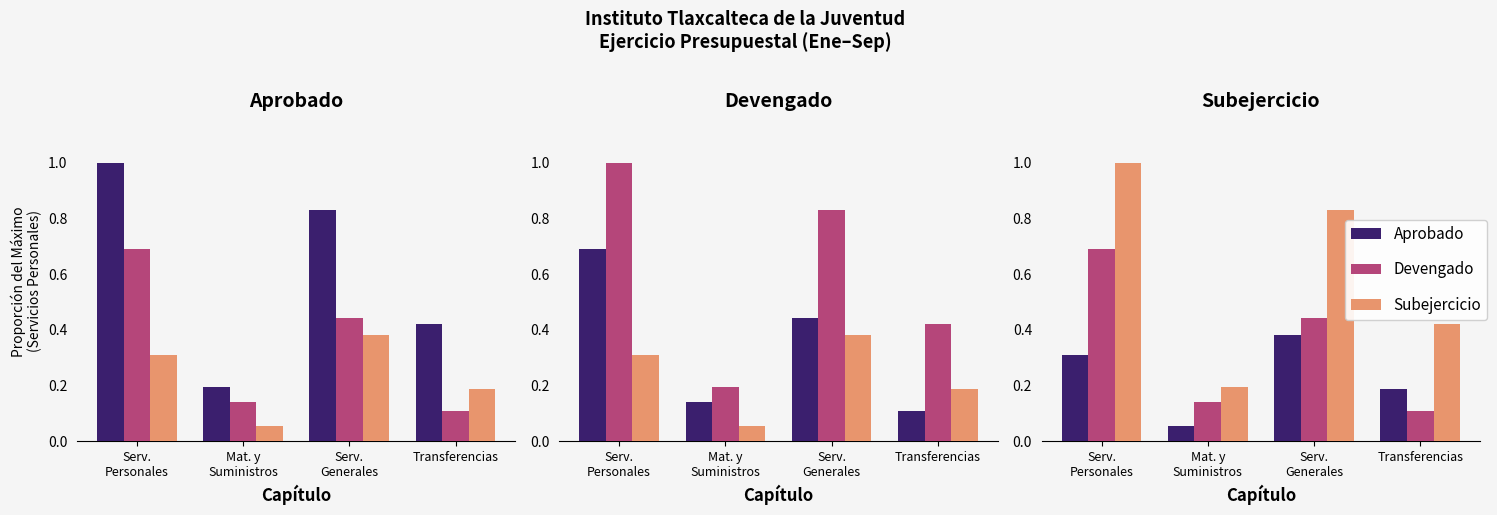

True or false: Subejercicio has a value of 1.0 at Serv.
Personales.

True